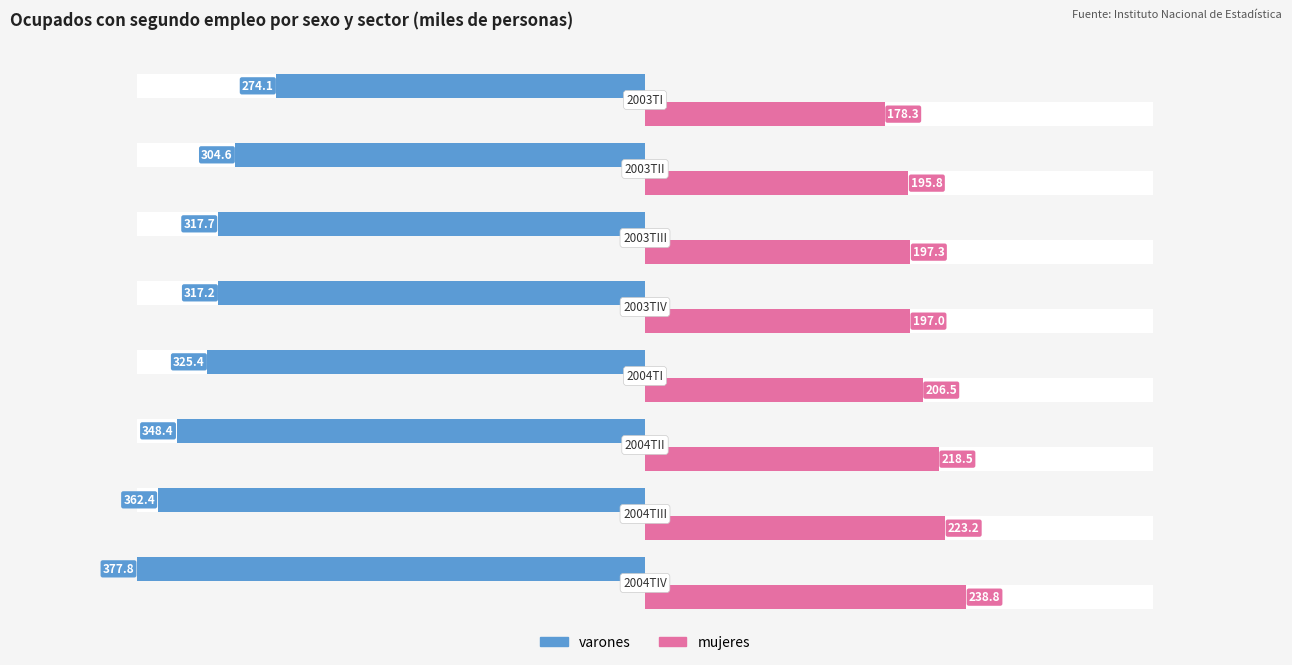

How many groups of bars are there?

8